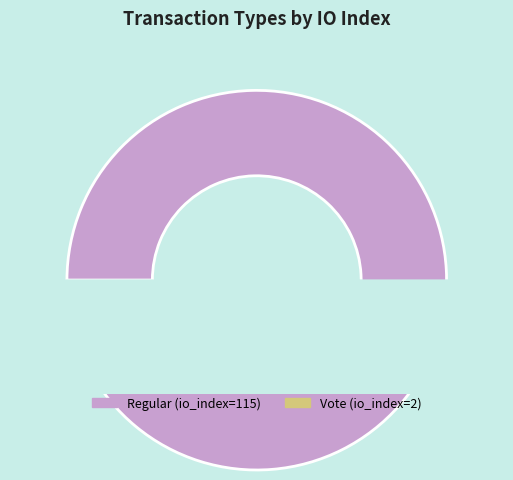

Which slice represents more than half of the pie?

Regular (io_index=115)